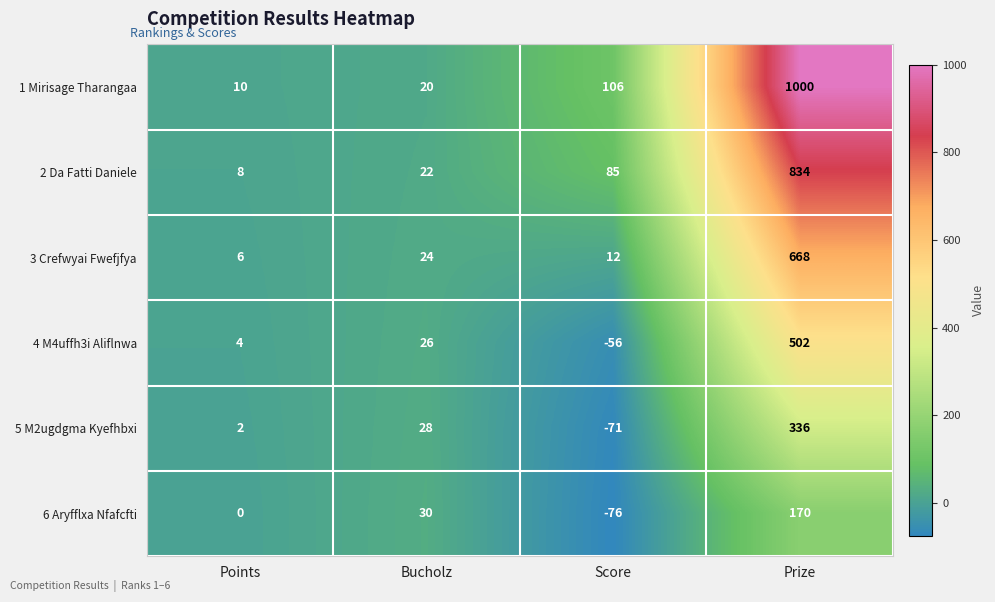

What is the sum of all 6 Aryfflxa Nfafcfti values?

124